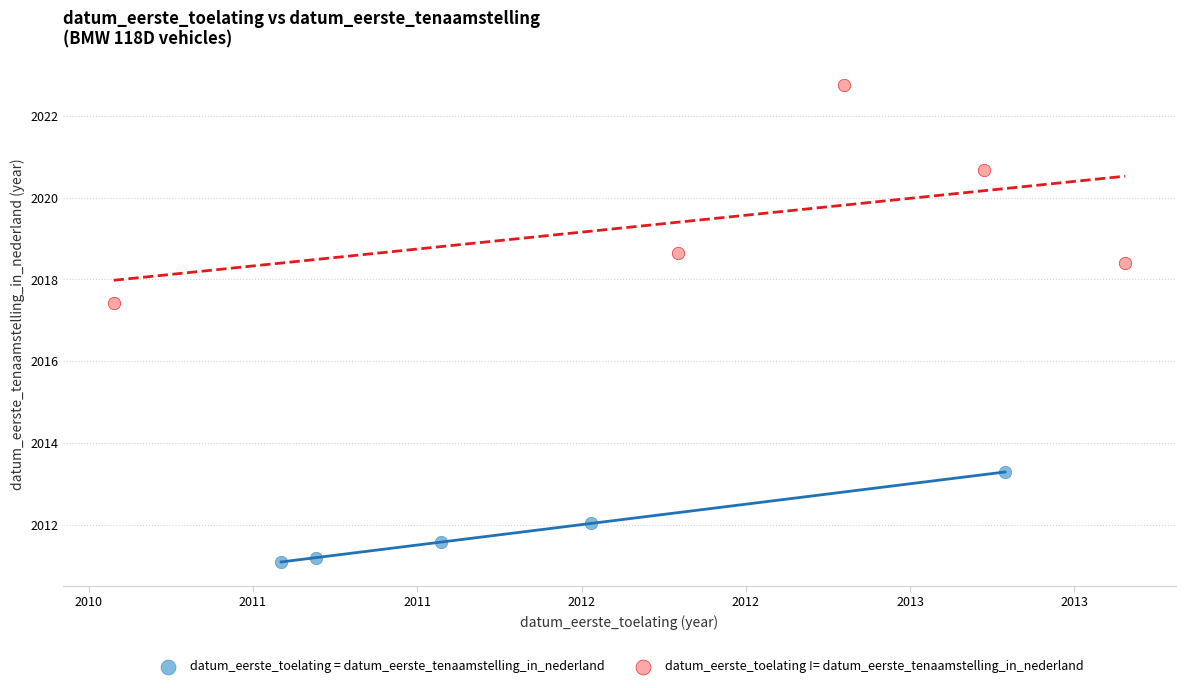

Which series has the largest Y range (max minus min)?

datum_eerste_toelating != datum_eerste_tenaamstelling_in_nederland